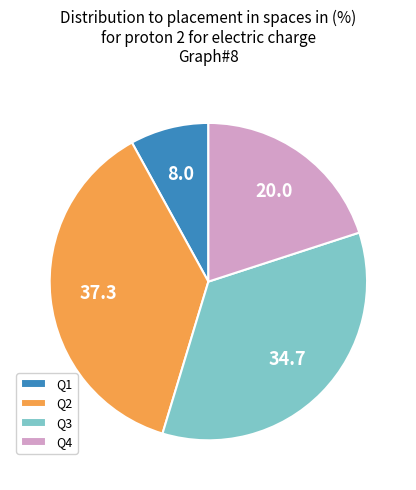

Approximately how many times larger is the value at Q2 compared to Q1?

4.7